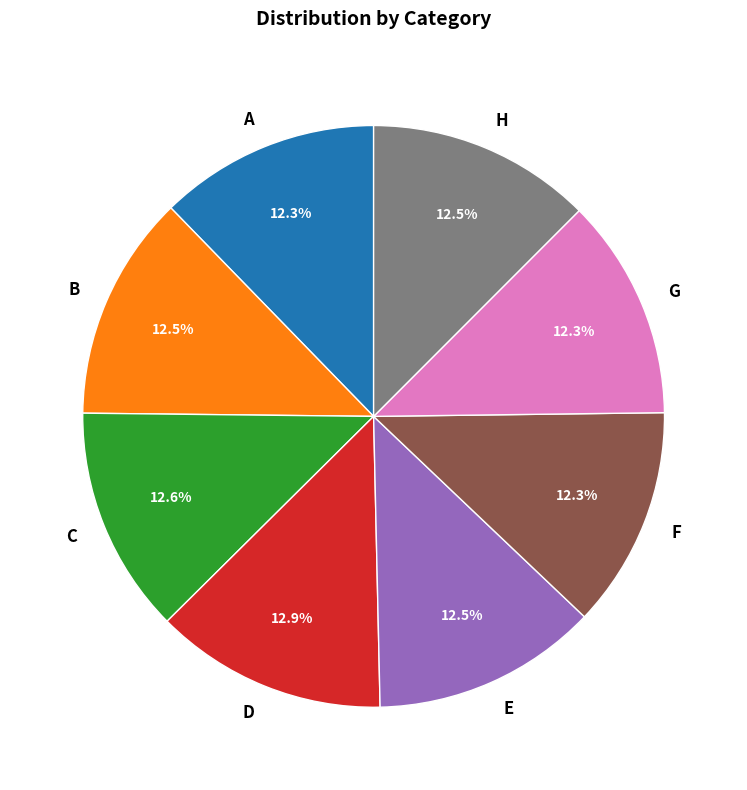

Is there a majority slice in this chart?

No